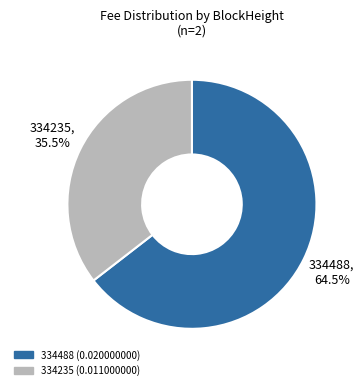

Which category has the biggest portion of the pie?

334488